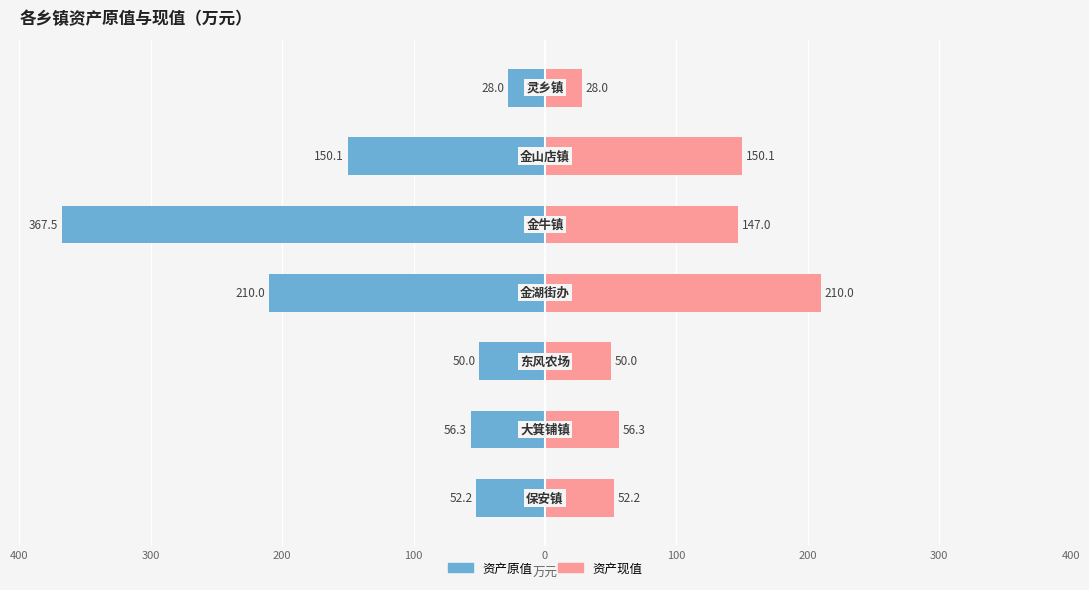

What is the difference between the 资产原值 values at 100 and 300?

93.8